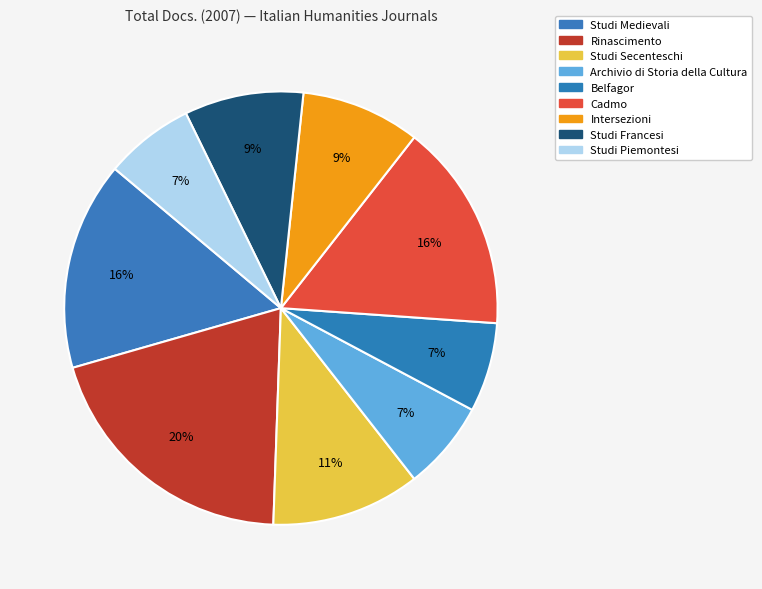

Which slice is the largest?

Rinascimento